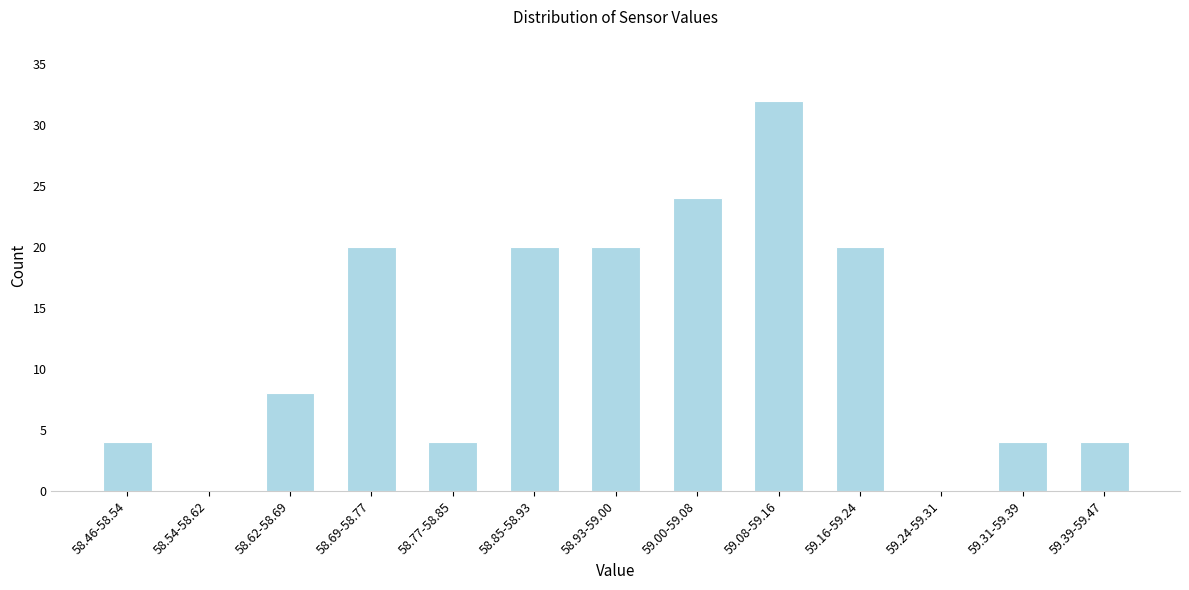

Reading left to right, what are all the values shown in this chart?

58.46-58.54=4	58.54-58.62=0	58.62-58.69=8	58.69-58.77=20	58.77-58.85=4	58.85-58.93=20	58.93-59.00=20	59.00-59.08=24	59.08-59.16=32	59.16-59.24=20	59.24-59.31=0	59.31-59.39=4	59.39-59.47=4